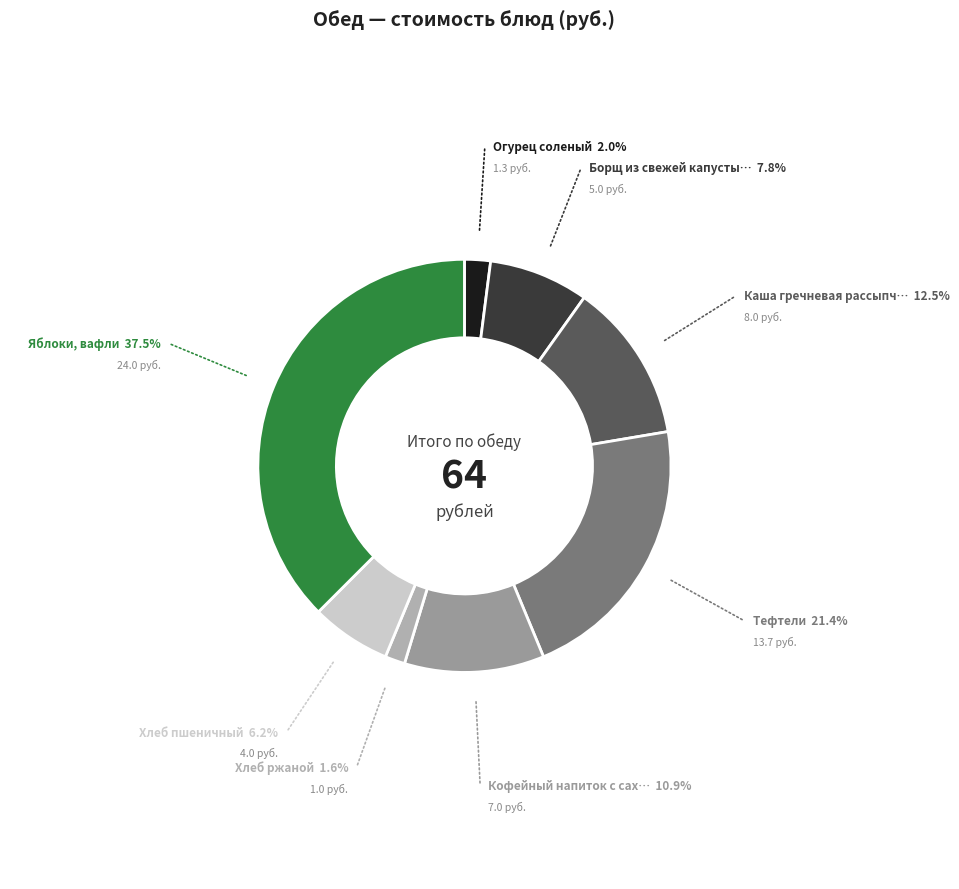

To the nearest percent, what is the difference between the largest and smallest slice percentages?

36%